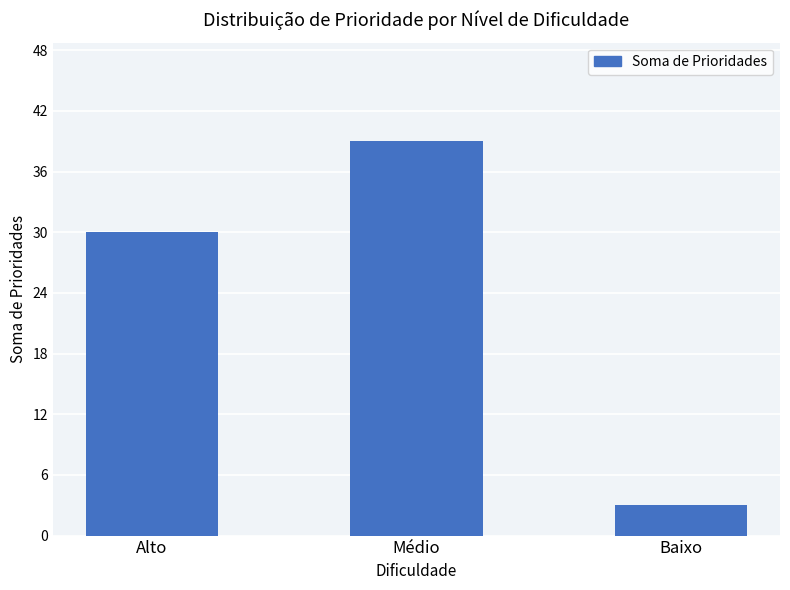

What is the change in value from Alto to Baixo?

-27